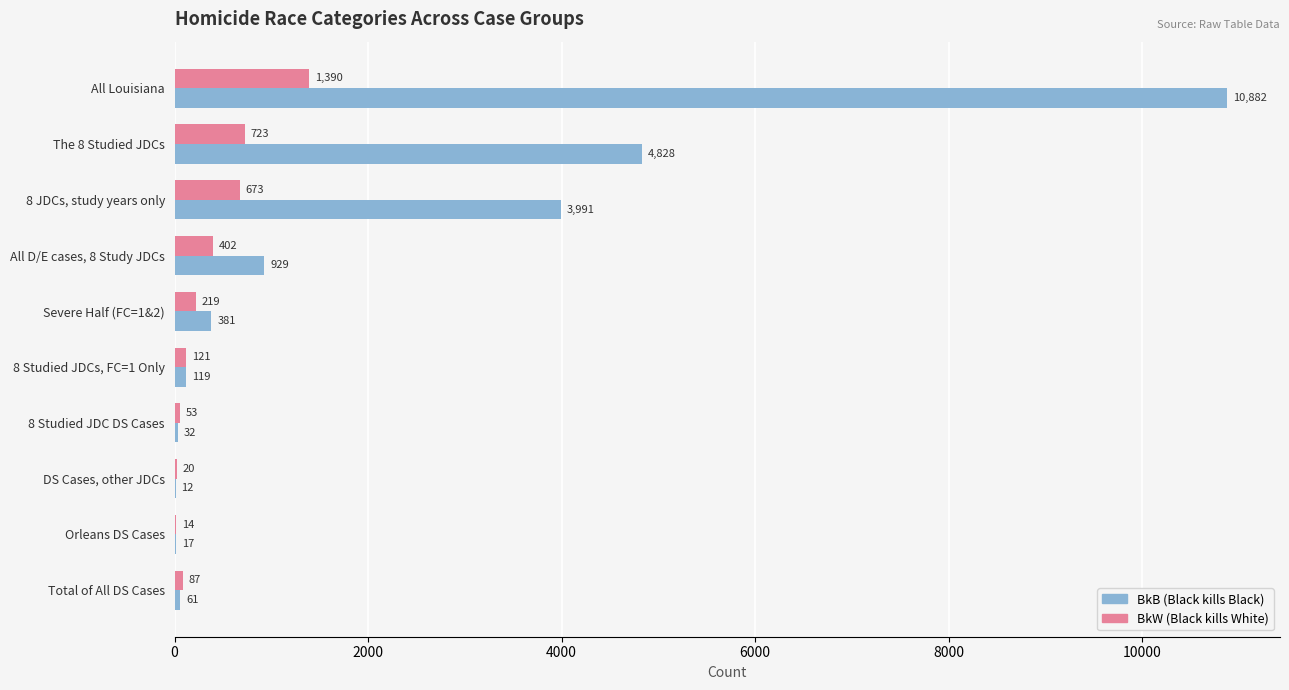

The value of BkB (Black kills Black) at The 8 Studied JDCs is 2950. True or false?

False